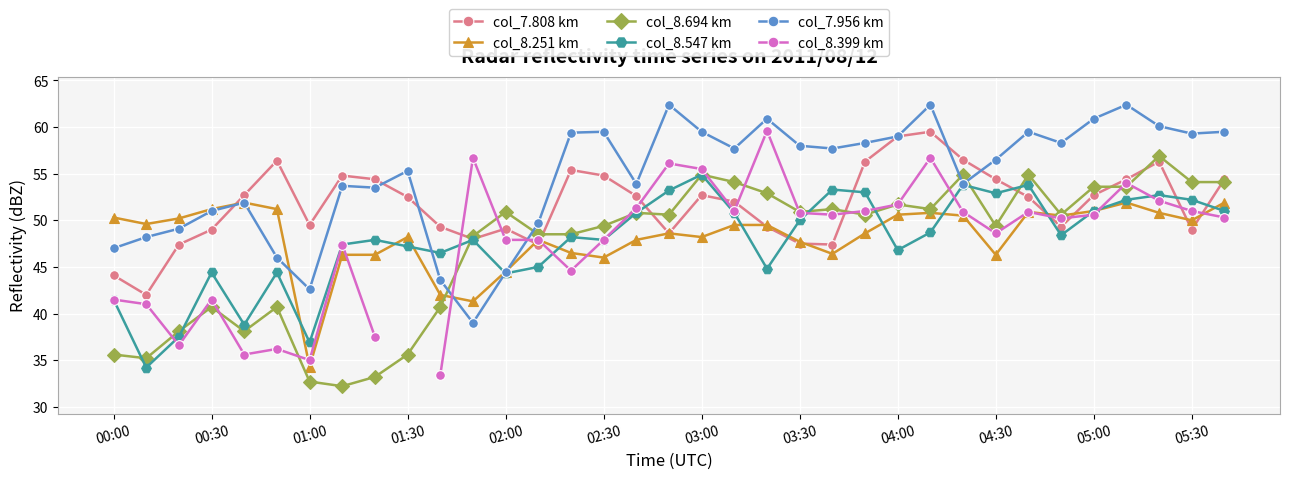

In col_7.808 km, how many points are higher than both neighbors (excluding endpoints)?

7